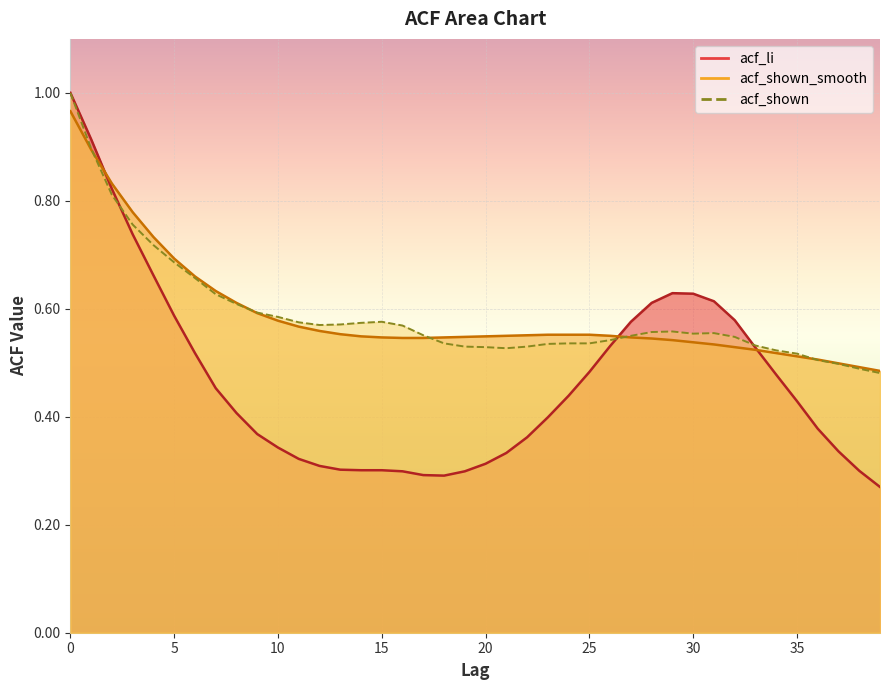

The acf_shown_smooth series shows 0.5 at 15. True or false?

True